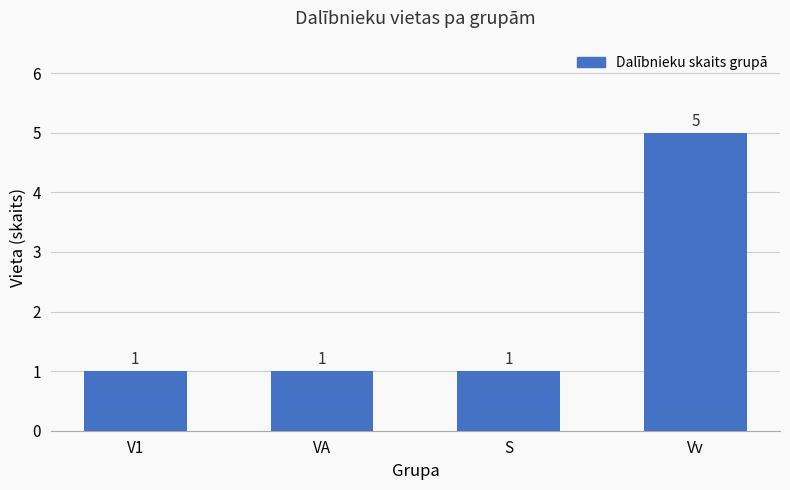

Is it true that the value at Vv is 3?

False